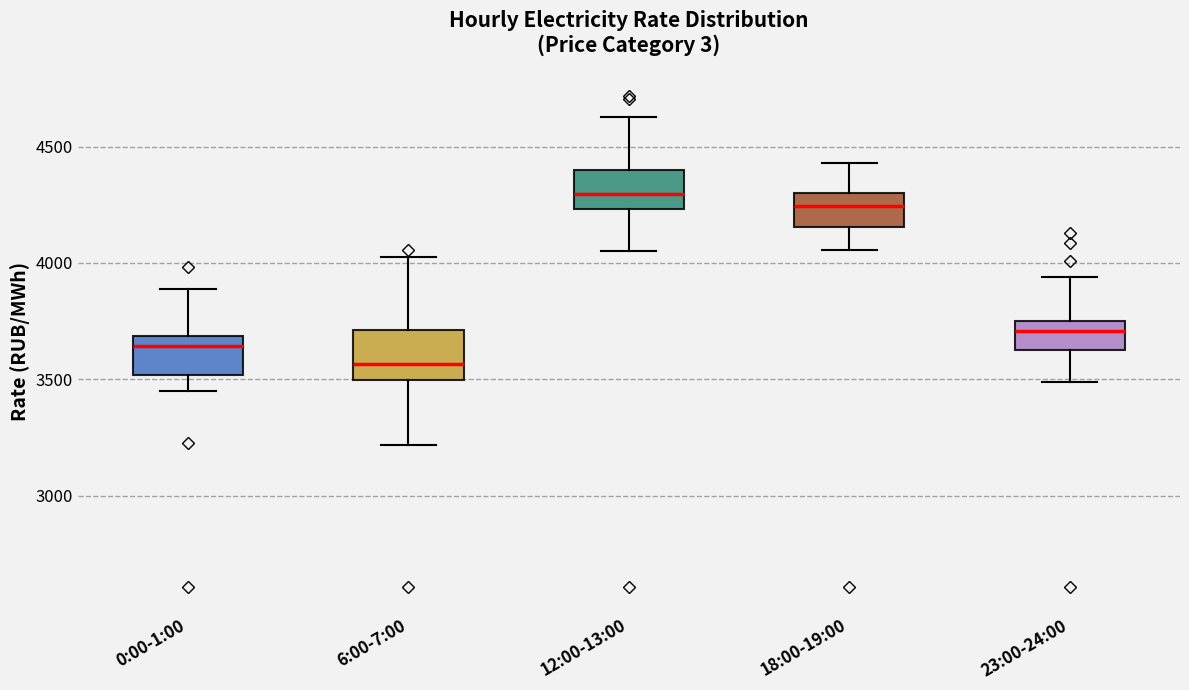

Where does the upper whisker of the box for 23:00-24:00 end on the y-axis? The values are not printed on the chart, so give them approximately, as read against the axis.

3950